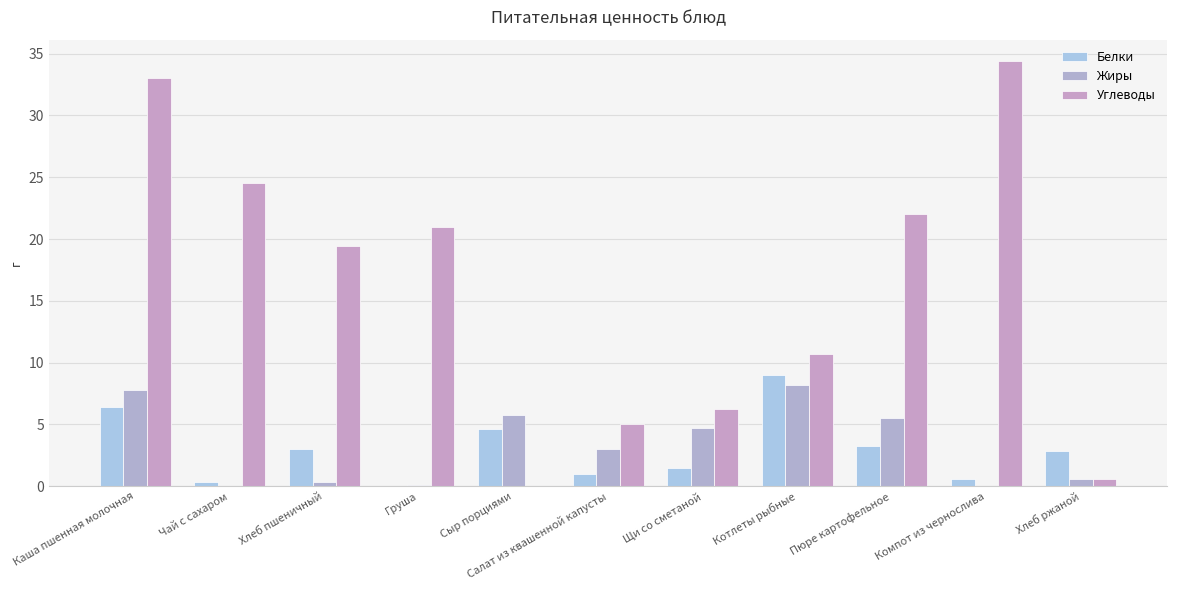

Are the bars horizontal?

No